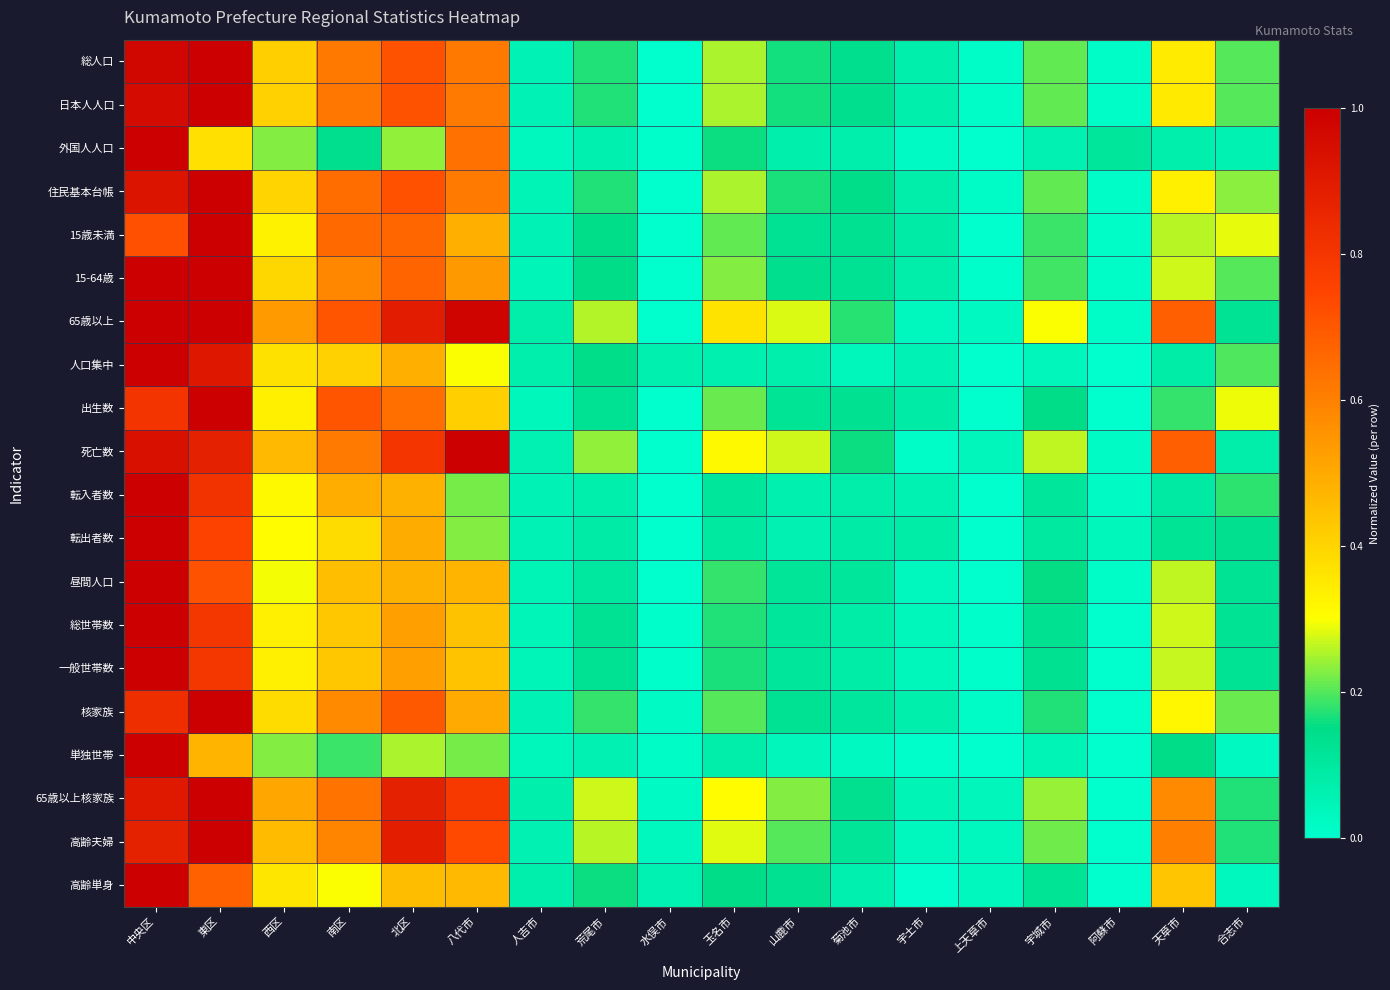

Reading left to right, extract all data points from this chart.

総人口: 中央区=1.0	東区=1.0	西区=0.4	南区=0.6	北区=0.7	八代市=0.6	人吉市=0.1	荒尾市=0.2	水俣市=0.0	玉名市=0.3	山鹿市=0.2	菊池市=0.1	宇土市=0.1	上天草市=0.0	宇城市=0.2	阿蘇市=0.0	天草市=0.3	合志市=0.2
日本人人口: 中央区=1.0	東区=1.0	西区=0.4	南区=0.6	北区=0.7	八代市=0.6	人吉市=0.1	荒尾市=0.2	水俣市=0.0	玉名市=0.3	山鹿市=0.2	菊池市=0.1	宇土市=0.1	上天草市=0.0	宇城市=0.2	阿蘇市=0.0	天草市=0.4	合志市=0.2
外国人人口: 中央区=1.0	東区=0.4	西区=0.2	南区=0.1	北区=0.2	八代市=0.6	人吉市=0.0	荒尾市=0.1	水俣市=0.0	玉名市=0.2	山鹿市=0.1	菊池市=0.1	宇土市=0.0	上天草市=0.0	宇城市=0.1	阿蘇市=0.1	天草市=0.1	合志市=0.1
住民基本台帳: 中央区=0.9	東区=1.0	西区=0.4	南区=0.6	北区=0.7	八代市=0.6	人吉市=0.0	荒尾市=0.2	水俣市=0.0	玉名市=0.3	山鹿市=0.2	菊池市=0.1	宇土市=0.1	上天草市=0.0	宇城市=0.2	阿蘇市=0.0	天草市=0.3	合志市=0.2
15歳未満: 中央区=0.7	東区=1.0	西区=0.3	南区=0.7	北区=0.7	八代市=0.5	人吉市=0.1	荒尾市=0.1	水俣市=0.0	玉名市=0.2	山鹿市=0.1	菊池市=0.1	宇土市=0.1	上天草市=0.0	宇城市=0.2	阿蘇市=0.0	天草市=0.3	合志市=0.3
15-64歳: 中央区=1.0	東区=1.0	西区=0.4	南区=0.6	北区=0.7	八代市=0.5	人吉市=0.0	荒尾市=0.2	水俣市=0.0	玉名市=0.2	山鹿市=0.1	菊池市=0.1	宇土市=0.1	上天草市=0.0	宇城市=0.2	阿蘇市=0.0	天草市=0.3	合志市=0.2
65歳以上: 中央区=1.0	東区=1.0	西区=0.5	南区=0.7	北区=0.9	八代市=1.0	人吉市=0.1	荒尾市=0.3	水俣市=0.0	玉名市=0.4	山鹿市=0.3	菊池市=0.2	宇土市=0.0	上天草市=0.0	宇城市=0.3	阿蘇市=0.0	天草市=0.7	合志市=0.1
人口集中: 中央区=1.0	東区=0.9	西区=0.4	南区=0.4	北区=0.5	八代市=0.3	人吉市=0.1	荒尾市=0.1	水俣市=0.1	玉名市=0.1	山鹿市=0.1	菊池市=0.0	宇土市=0.1	上天草市=0.0	宇城市=0.0	阿蘇市=0.0	天草市=0.1	合志市=0.2
出生数: 中央区=0.8	東区=1.0	西区=0.3	南区=0.7	北区=0.6	八代市=0.4	人吉市=0.0	荒尾市=0.1	水俣市=0.0	玉名市=0.2	山鹿市=0.1	菊池市=0.1	宇土市=0.1	上天草市=0.0	宇城市=0.1	阿蘇市=0.0	天草市=0.2	合志市=0.3
死亡数: 中央区=0.9	東区=0.9	西区=0.5	南区=0.6	北区=0.8	八代市=1.0	人吉市=0.1	荒尾市=0.2	水俣市=0.0	玉名市=0.3	山鹿市=0.3	菊池市=0.2	宇土市=0.0	上天草市=0.0	宇城市=0.3	阿蘇市=0.0	天草市=0.7	合志市=0.1
転入者数: 中央区=1.0	東区=0.8	西区=0.3	南区=0.5	北区=0.5	八代市=0.2	人吉市=0.1	荒尾市=0.1	水俣市=0.0	玉名市=0.1	山鹿市=0.1	菊池市=0.1	宇土市=0.1	上天草市=0.0	宇城市=0.1	阿蘇市=0.0	天草市=0.1	合志市=0.2
転出者数: 中央区=1.0	東区=0.8	西区=0.3	南区=0.4	北区=0.5	八代市=0.2	人吉市=0.1	荒尾市=0.1	水俣市=0.0	玉名市=0.1	山鹿市=0.1	菊池市=0.1	宇土市=0.1	上天草市=0.0	宇城市=0.1	阿蘇市=0.0	天草市=0.1	合志市=0.1
昼間人口: 中央区=1.0	東区=0.7	西区=0.3	南区=0.5	北区=0.5	八代市=0.5	人吉市=0.0	荒尾市=0.1	水俣市=0.0	玉名市=0.2	山鹿市=0.1	菊池市=0.1	宇土市=0.0	上天草市=0.0	宇城市=0.2	阿蘇市=0.0	天草市=0.3	合志市=0.1
総世帯数: 中央区=1.0	東区=0.8	西区=0.3	南区=0.4	北区=0.5	八代市=0.4	人吉市=0.0	荒尾市=0.1	水俣市=0.0	玉名市=0.2	山鹿市=0.1	菊池市=0.1	宇土市=0.0	上天草市=0.0	宇城市=0.1	阿蘇市=0.0	天草市=0.3	合志市=0.1
一般世帯数: 中央区=1.0	東区=0.8	西区=0.3	南区=0.4	北区=0.5	八代市=0.4	人吉市=0.0	荒尾市=0.1	水俣市=0.0	玉名市=0.2	山鹿市=0.1	菊池市=0.1	宇土市=0.0	上天草市=0.0	宇城市=0.1	阿蘇市=0.0	天草市=0.3	合志市=0.1
核家族: 中央区=0.8	東区=1.0	西区=0.4	南区=0.6	北区=0.7	八代市=0.5	人吉市=0.1	荒尾市=0.2	水俣市=0.0	玉名市=0.2	山鹿市=0.1	菊池市=0.1	宇土市=0.1	上天草市=0.0	宇城市=0.2	阿蘇市=0.0	天草市=0.3	合志市=0.2
単独世帯: 中央区=1.0	東区=0.5	西区=0.2	南区=0.2	北区=0.3	八代市=0.2	人吉市=0.0	荒尾市=0.1	水俣市=0.0	玉名市=0.1	山鹿市=0.0	菊池市=0.0	宇土市=0.0	上天草市=0.0	宇城市=0.1	阿蘇市=0.0	天草市=0.2	合志市=0.0
65歳以上核家族: 中央区=0.9	東区=1.0	西区=0.5	南区=0.6	北区=0.9	八代市=0.8	人吉市=0.1	荒尾市=0.3	水俣市=0.0	玉名市=0.3	山鹿市=0.2	菊池市=0.1	宇土市=0.0	上天草市=0.0	宇城市=0.2	阿蘇市=0.0	天草市=0.6	合志市=0.2
高齢夫婦: 中央区=0.9	東区=1.0	西区=0.5	南区=0.6	北区=0.9	八代市=0.7	人吉市=0.1	荒尾市=0.3	水俣市=0.0	玉名市=0.3	山鹿市=0.2	菊池市=0.1	宇土市=0.0	上天草市=0.0	宇城市=0.2	阿蘇市=0.0	天草市=0.6	合志市=0.2
高齢単身: 中央区=1.0	東区=0.7	西区=0.4	南区=0.3	北区=0.5	八代市=0.5	人吉市=0.1	荒尾市=0.2	水俣市=0.1	玉名市=0.1	山鹿市=0.1	菊池市=0.1	宇土市=0.0	上天草市=0.0	宇城市=0.1	阿蘇市=0.0	天草市=0.4	合志市=0.0